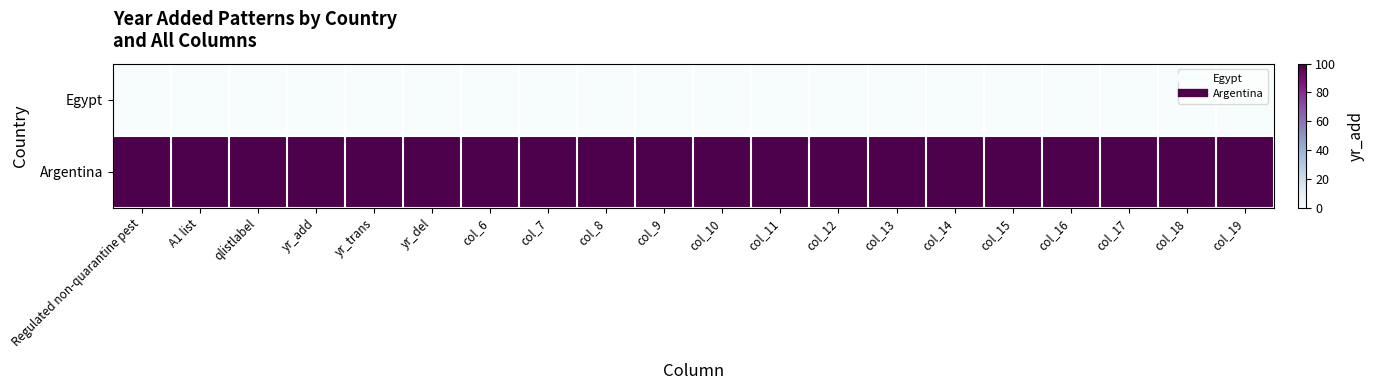

Rank the series at Regulated non-quarantine pest from lowest to highest value.

Egypt, Argentina